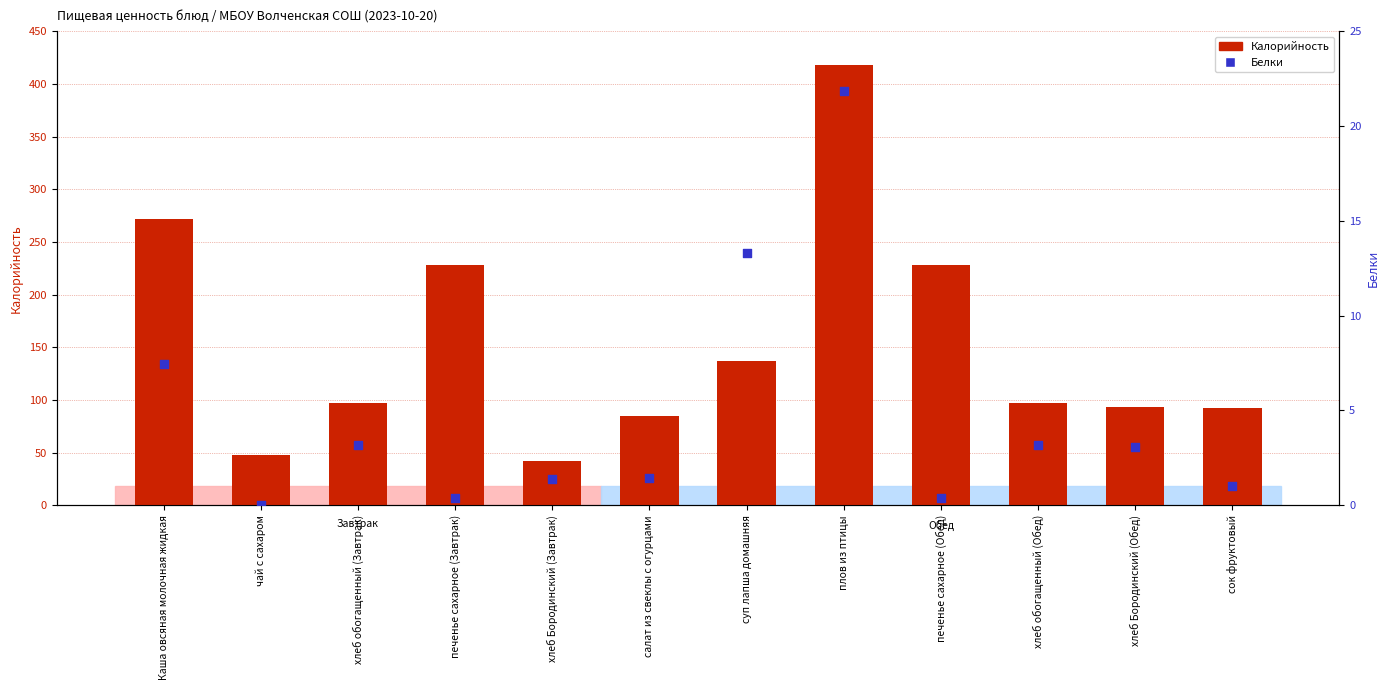

Which series has the largest total across all categories?

Калорийность